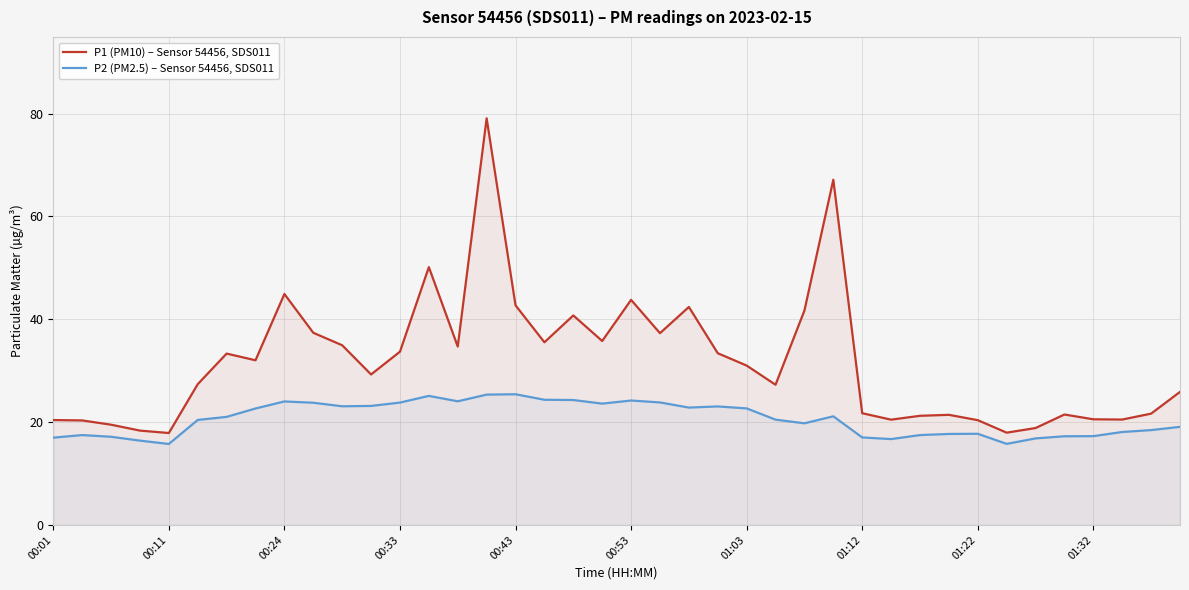

List the series in order of their overall mean, lowest first.

P2 (PM2.5) – Sensor 54456, SDS011, P1 (PM10) – Sensor 54456, SDS011